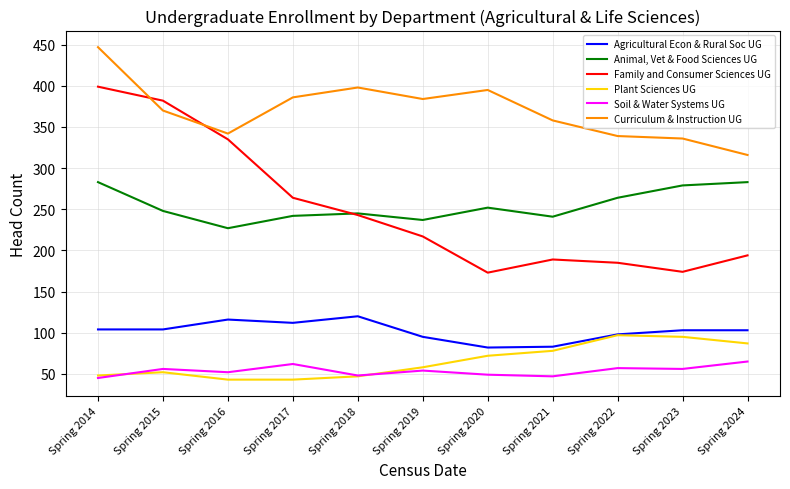

At which label does Family and Consumer Sciences UG reach its peak?

Spring 2014